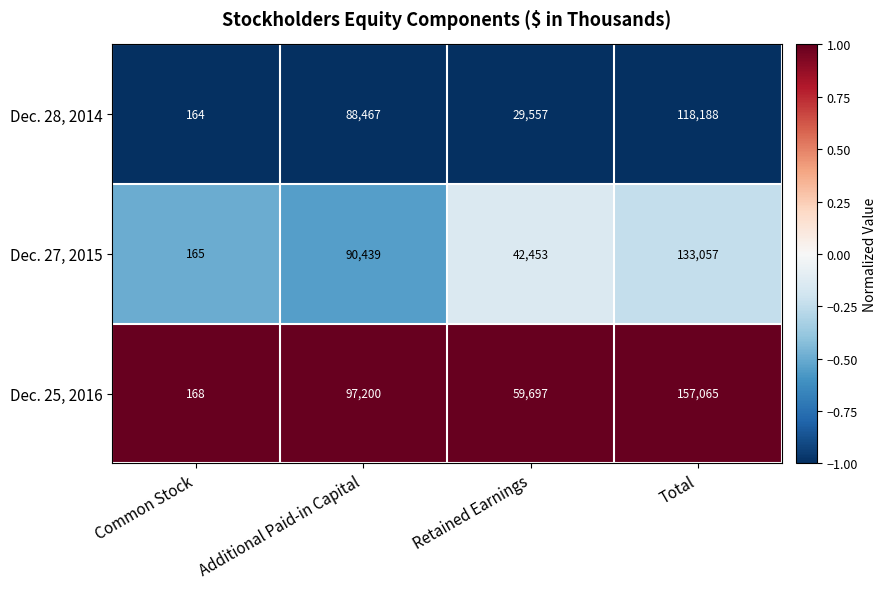

Is it true that Dec. 27, 2015 equals 86 at Common Stock?

False